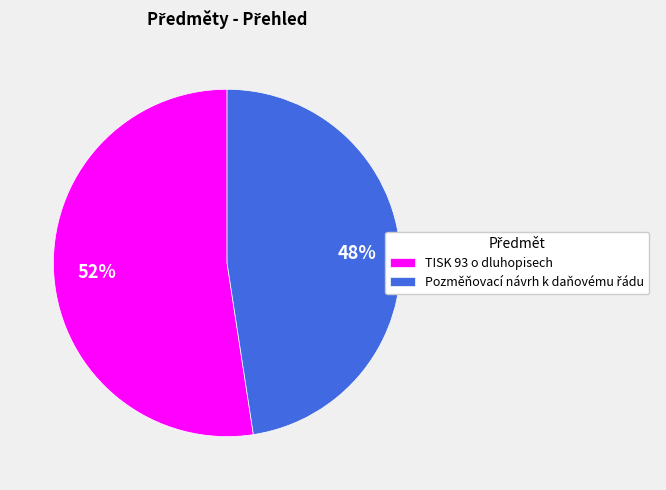

Which category accounts for the majority?

TISK 93 o dluhopisech